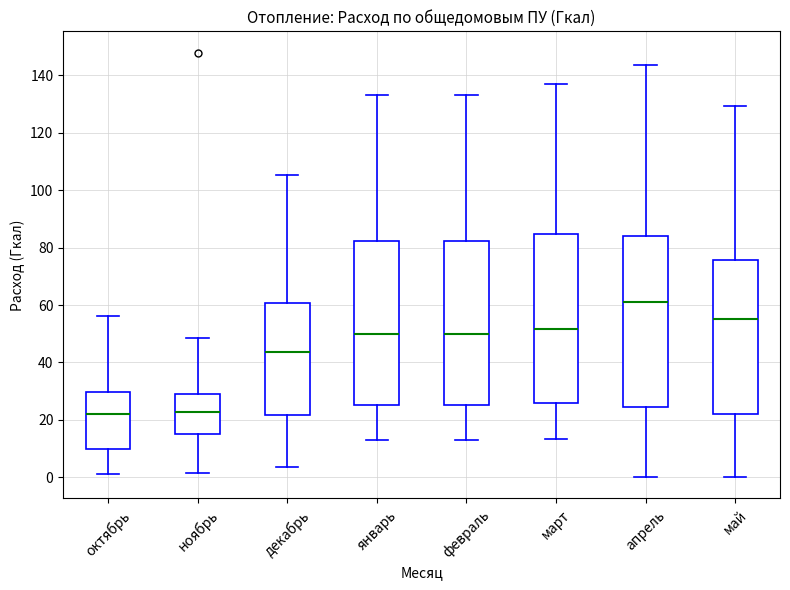

Where does the upper whisker of the box for апрель end on the y-axis? The values are not printed on the chart, so give them approximately, as read against the axis.

144